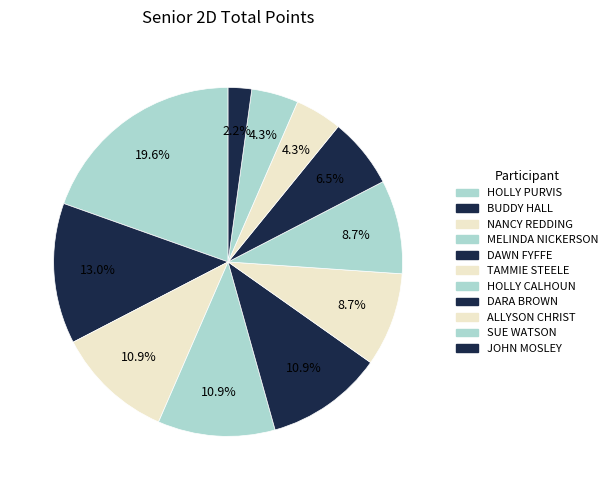

Count the number of slices in the pie.

11